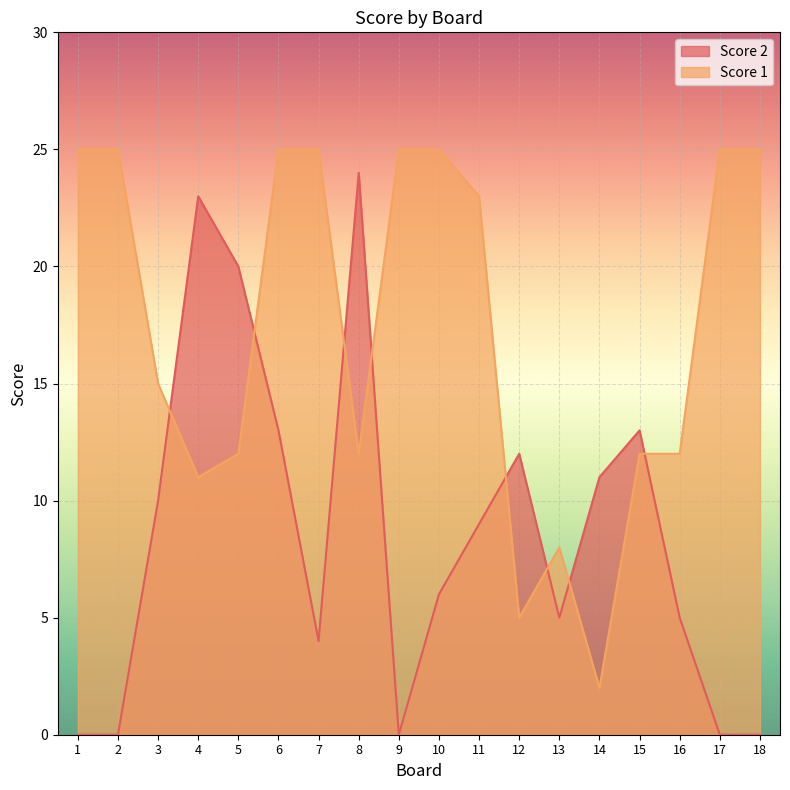

At which label does Score 1 first exceed 23?

1